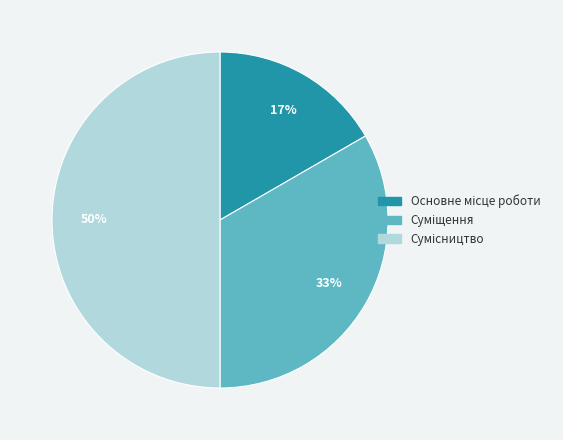

Count the number of slices in the pie.

3